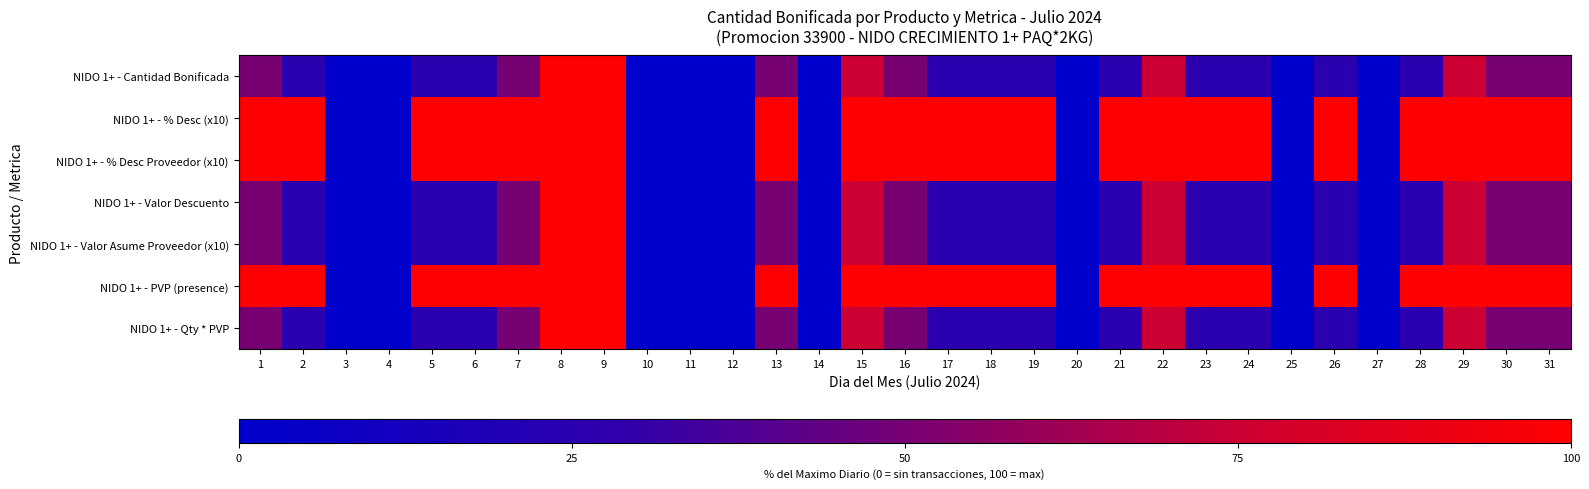

What is the greatest value displayed?

100.0